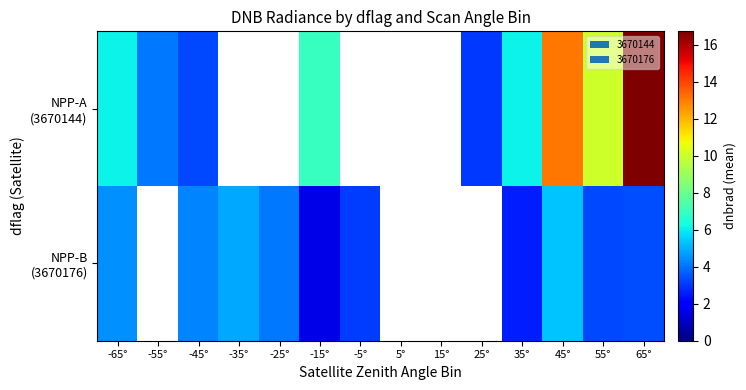

At which label is NPP-A (3670144) closest to 9?

55°